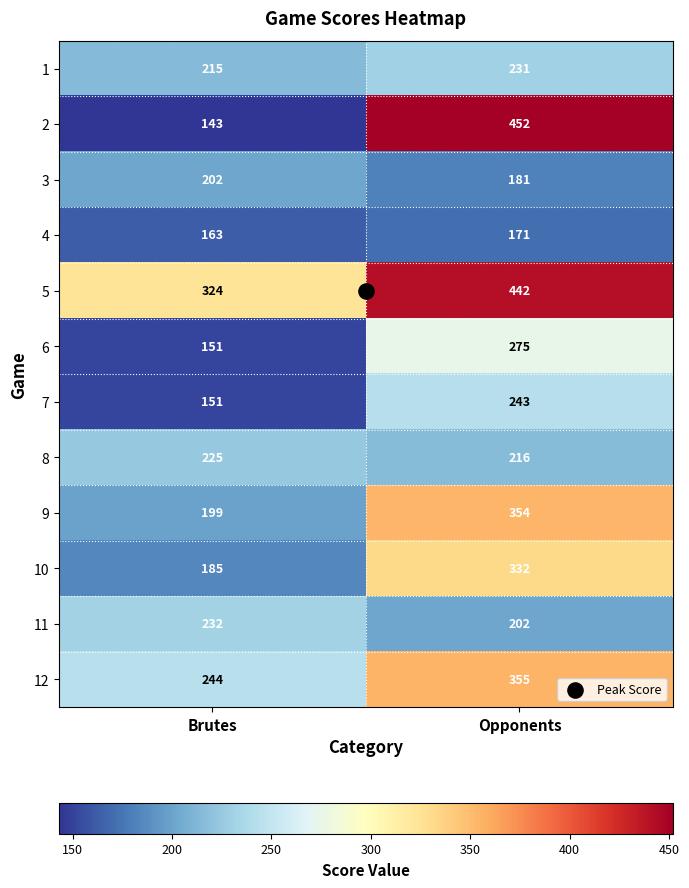

Rank the series by their maximum value, from lowest to highest.

4, 3, 8, 1, 11, 7, 6, 10, 9, 12, 5, 2